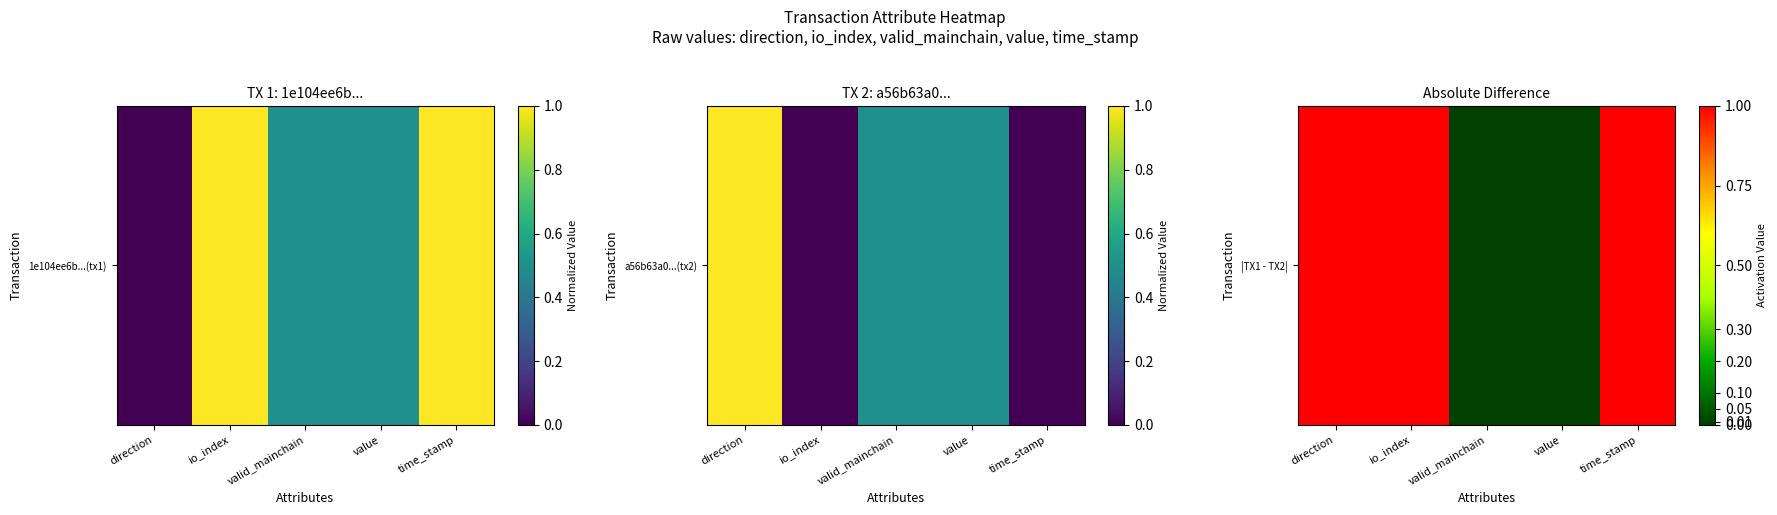

What is the difference between the maximum and minimum values?

1